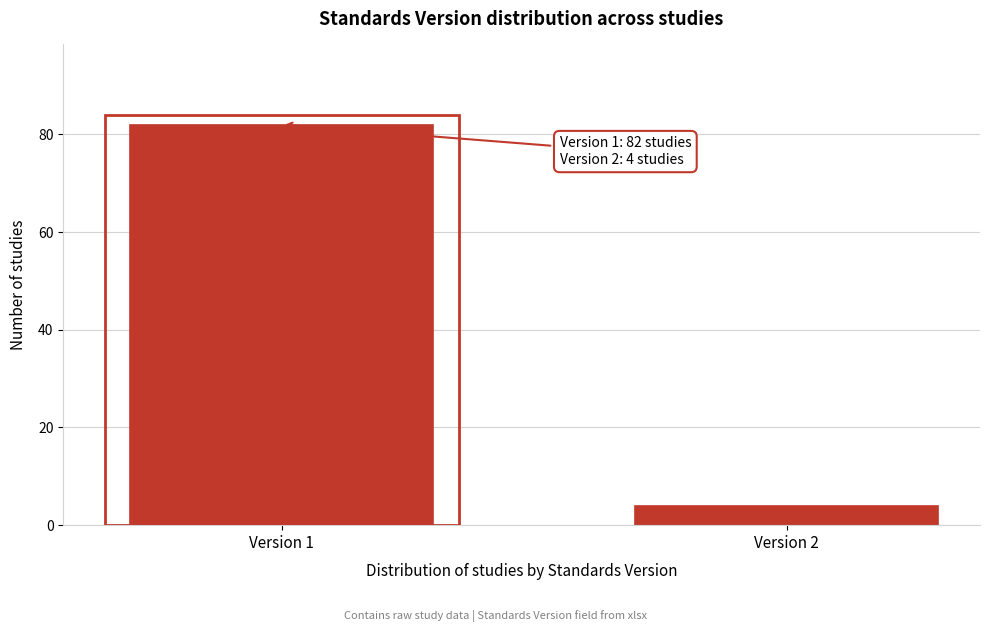

Reading left to right, extract all data points from this chart.

Version 1=82	Version 2=4